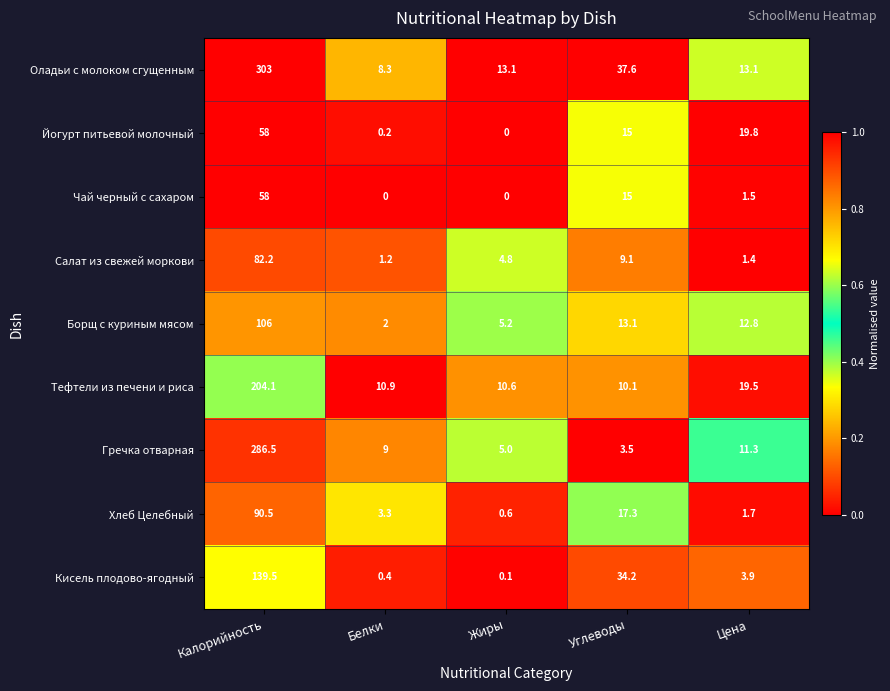

At how many categories does at least one series exceed 0?

5